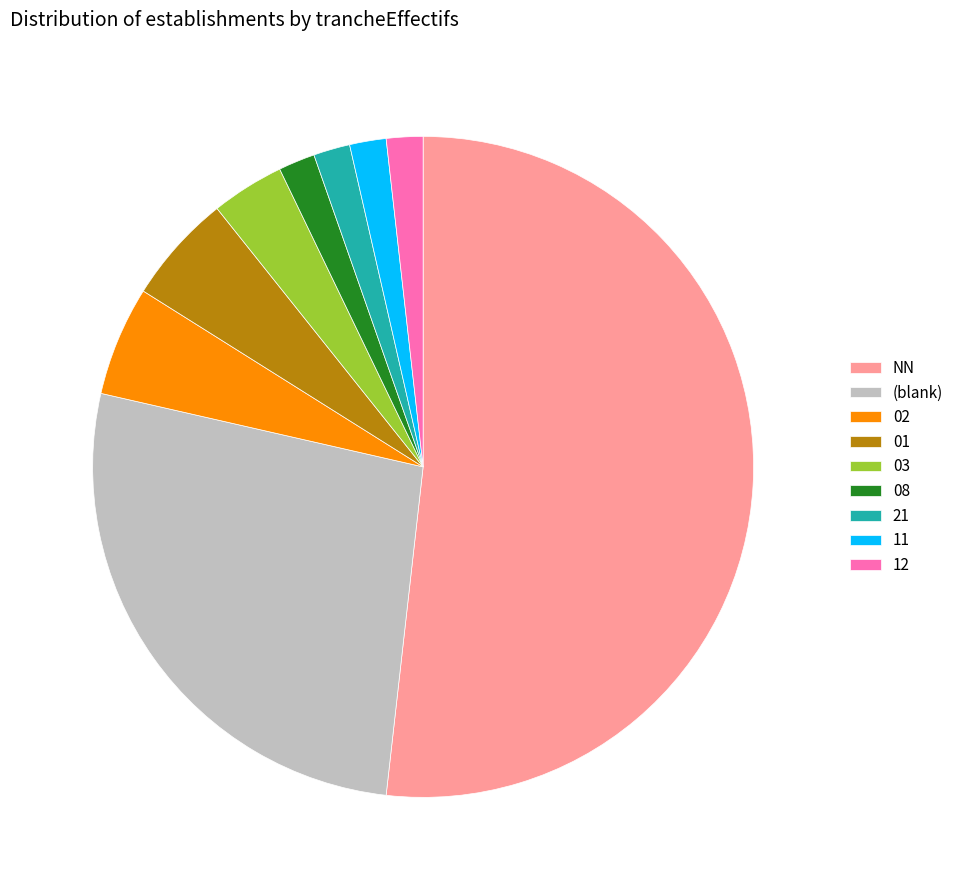

How many slices are in this pie chart?

9